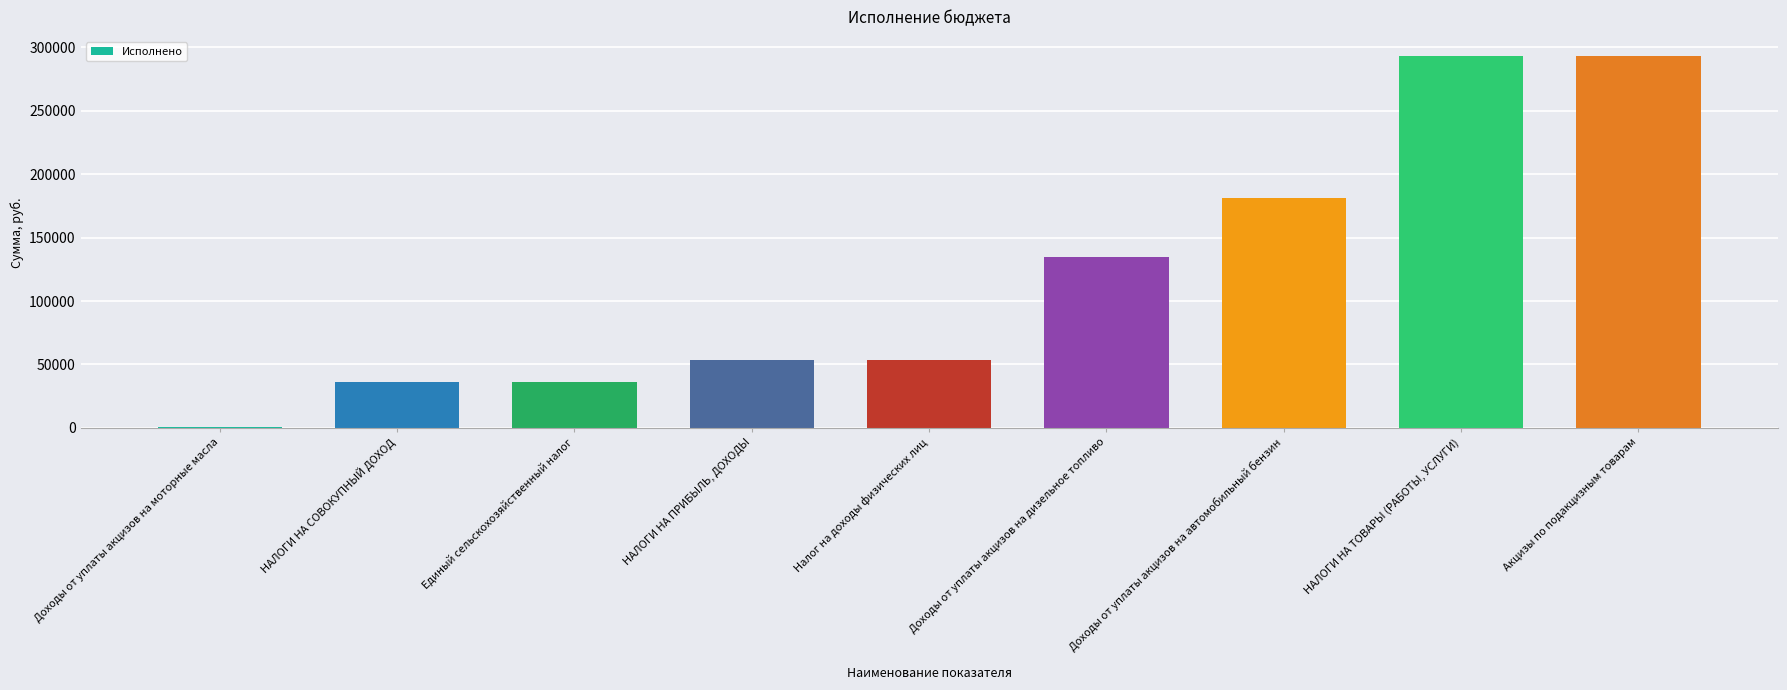

Is it true that the value at НАЛОГИ НА ПРИБЫЛЬ, ДОХОДЫ is 53138.3?

True